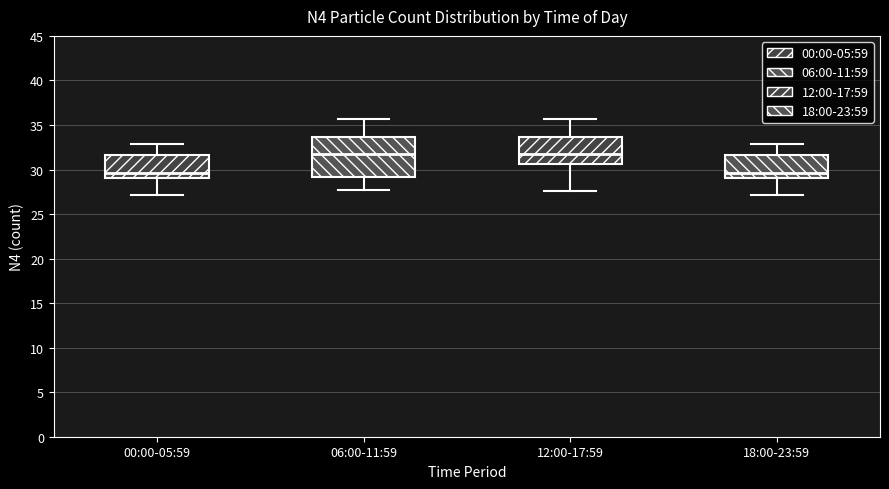

Where does the upper whisker of the box for 18:00-23:59 end on the y-axis? The values are not printed on the chart, so give them approximately, as read against the axis.

33.0